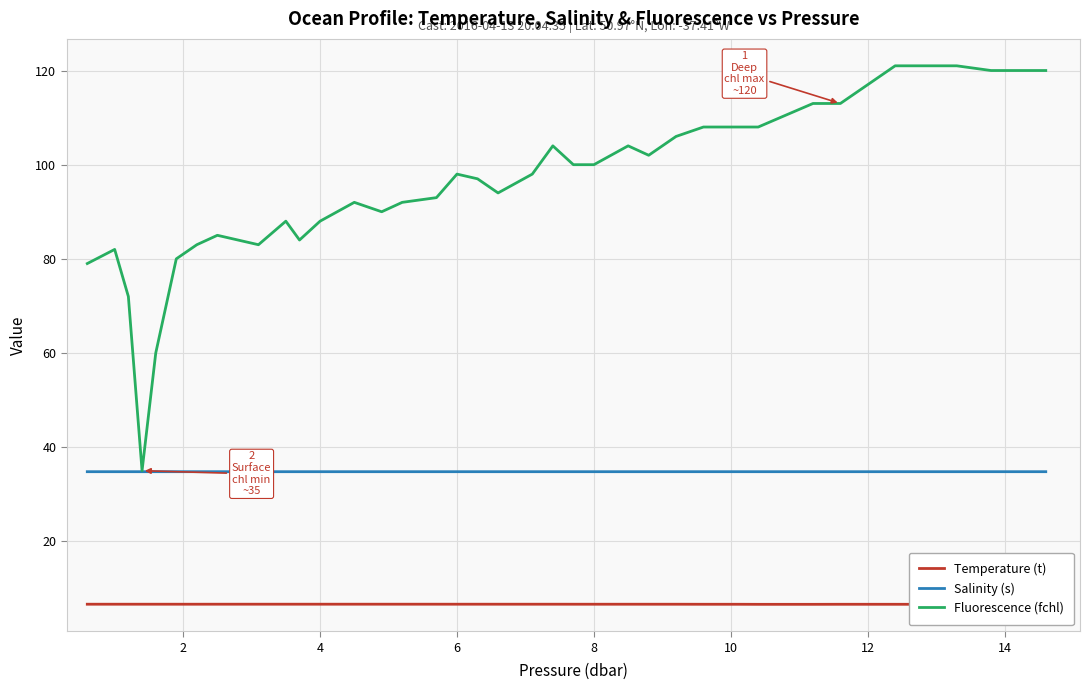

Which series has the largest total across all categories?

Fluorescence (fchl)